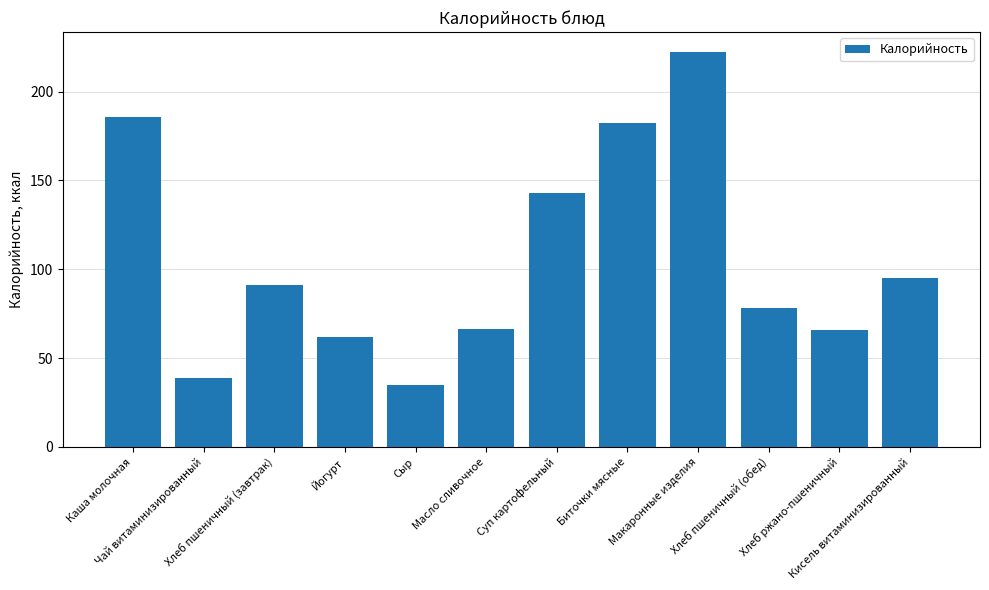

Which category has the lowest value across all series?

Сыр